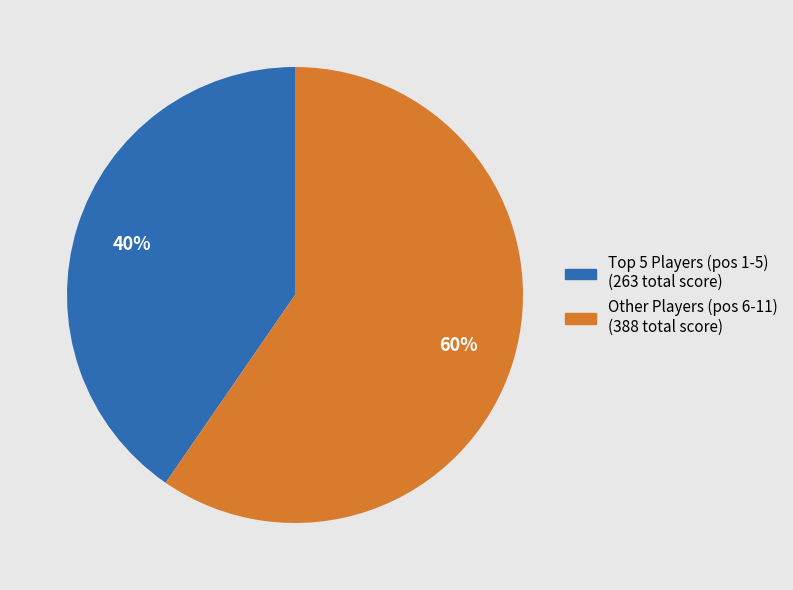

Does any single category account for the majority?

Yes